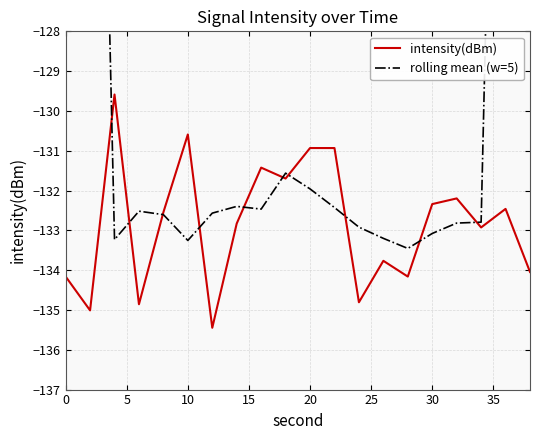

True or false: intensity(dBm) has a value of -130.9 at 20.

True